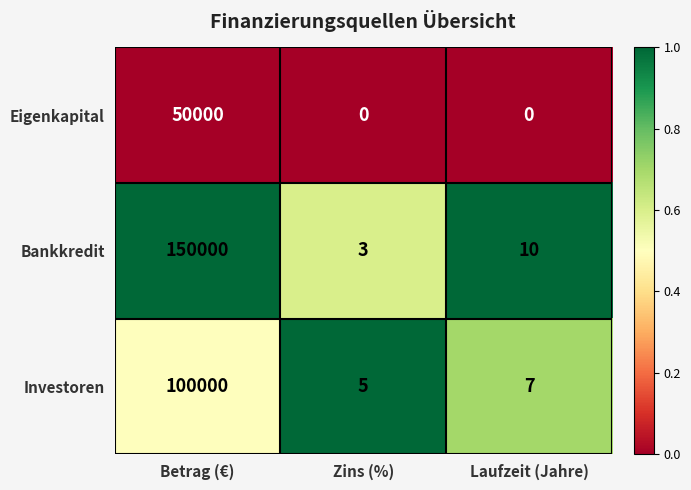

Is the value of Investoren at Betrag (€) greater than the value of Eigenkapital at Betrag (€)?

Yes